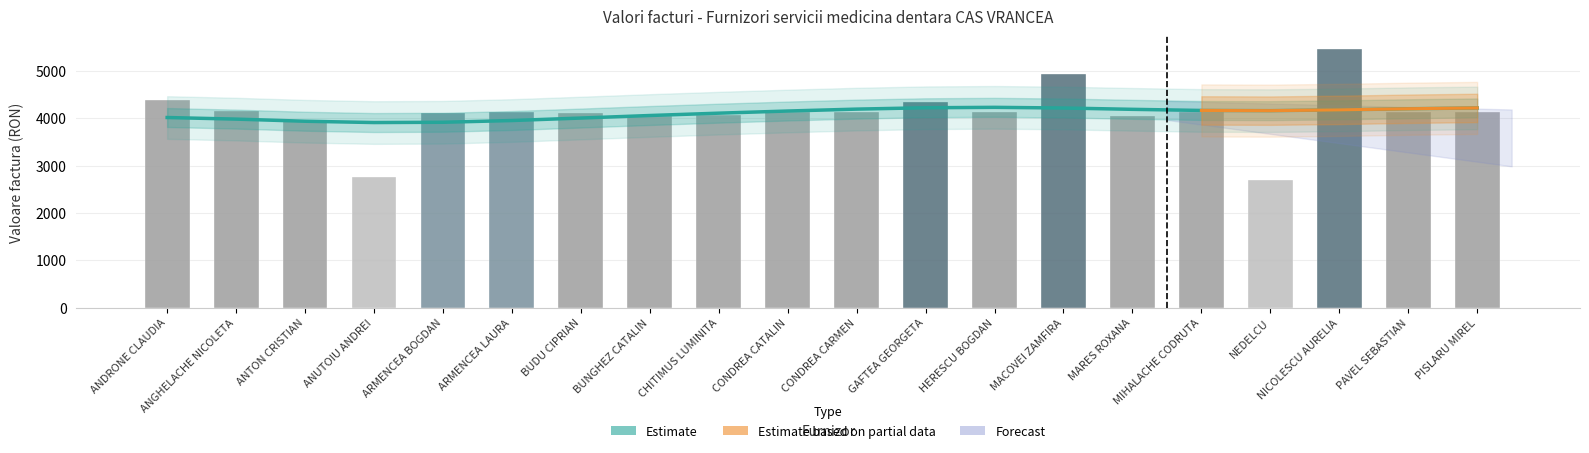

How many data points are less than 4124?

10